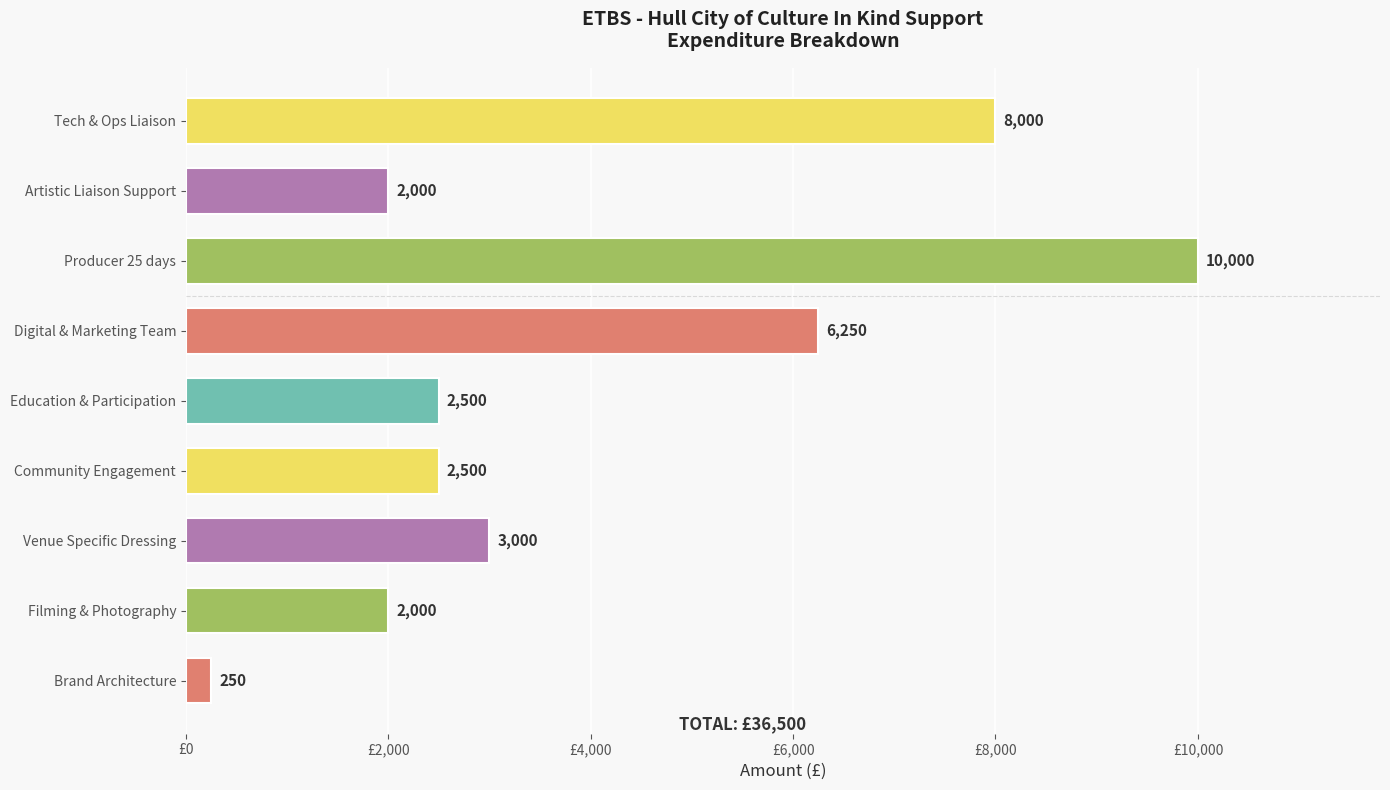

Reading top to bottom, extract all data points from this chart.

8000	2000	10000	6250	2500	2500	3000	2000	250